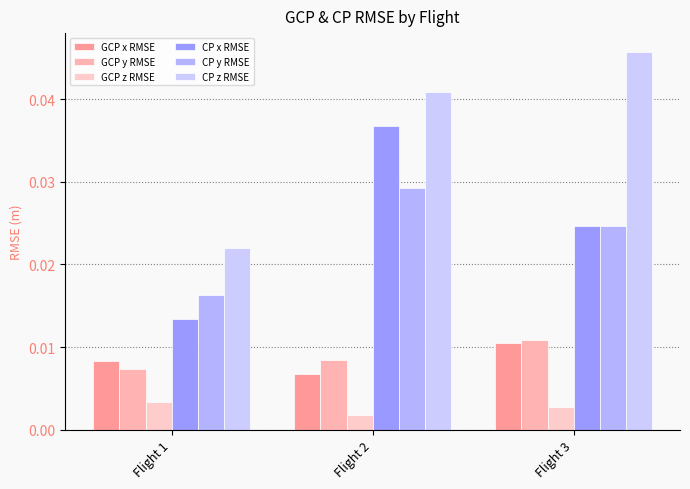

How many categories are shown in the chart?

3